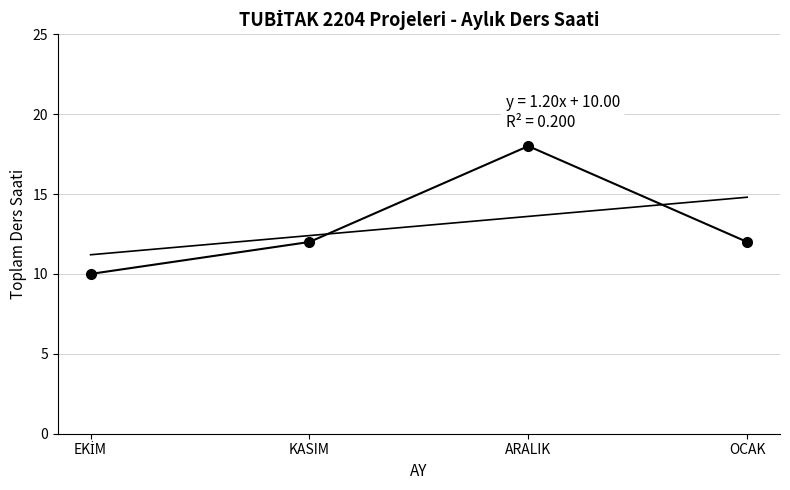

What is the label of the 4th point from the left?

OCAK